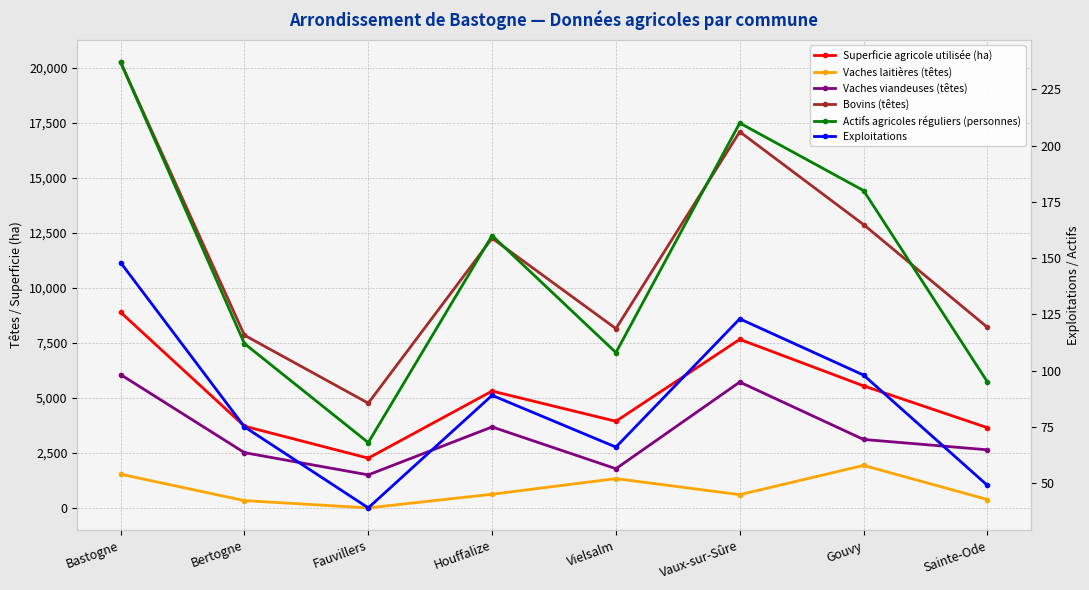

Where is Exploitations nearest to the value 93?

Houffalize